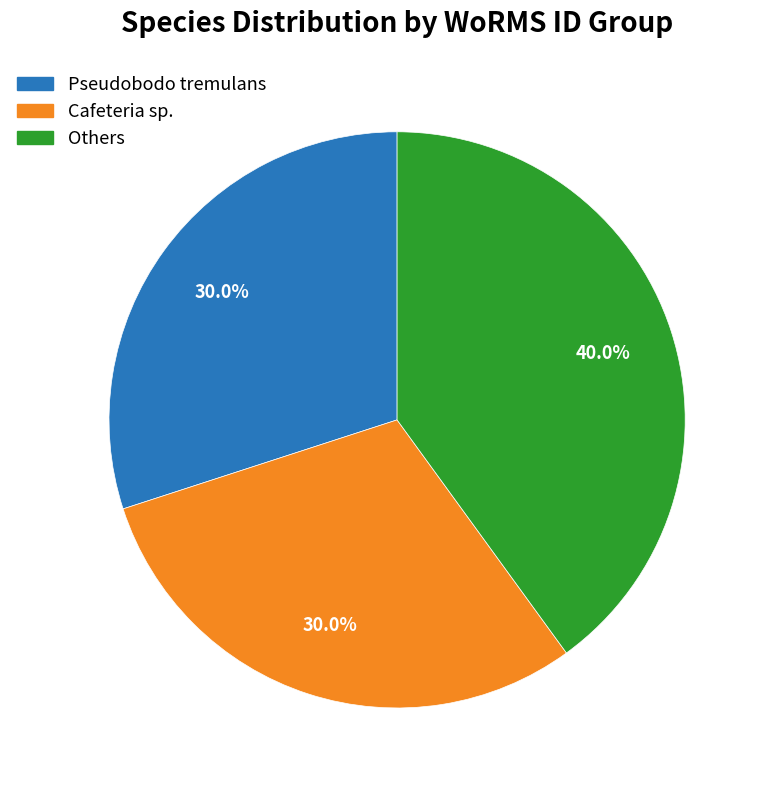

How many slices are in this pie chart?

3